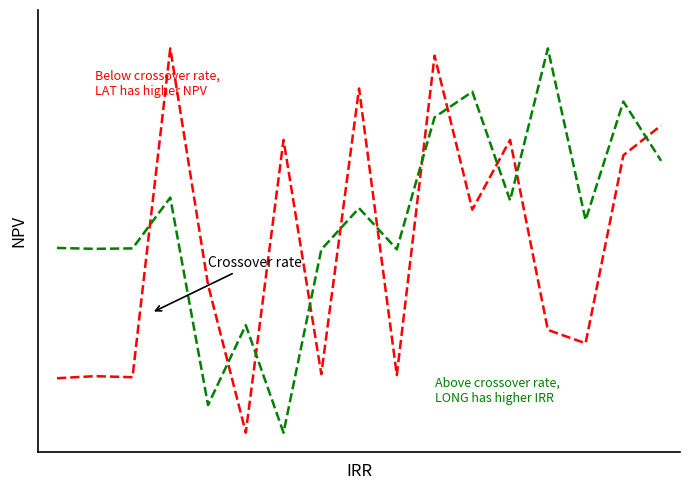

Does the chart display data point markers on the line(s)?

No